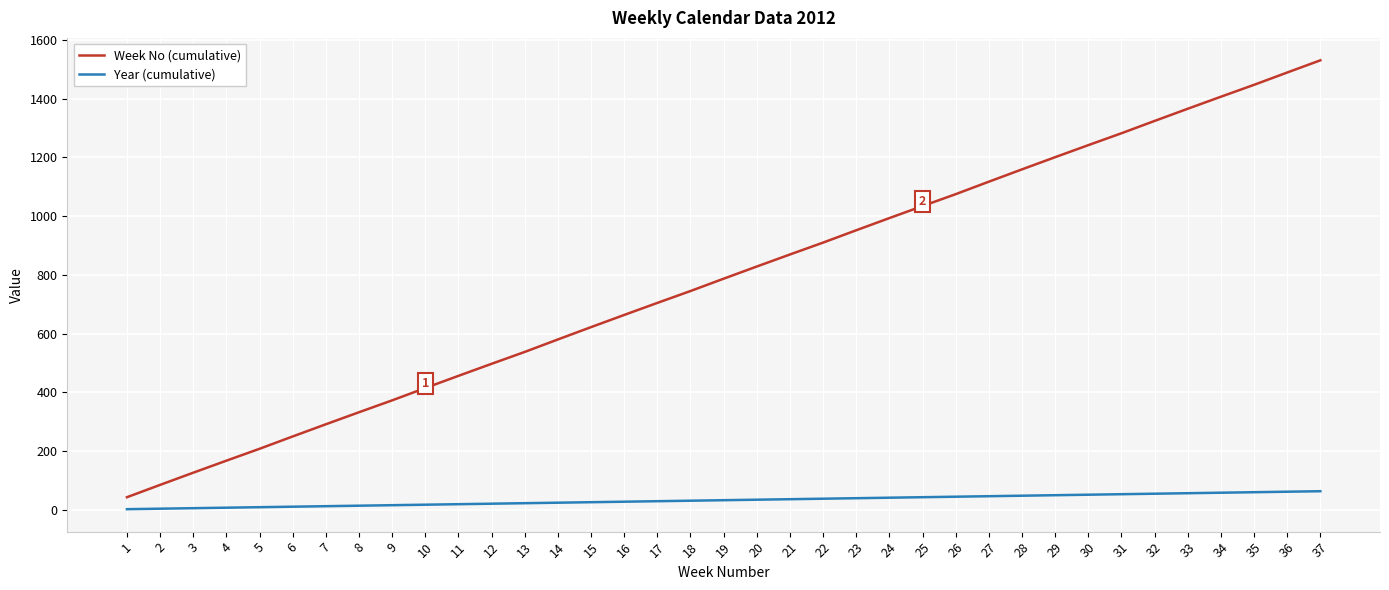

True or false: Year (cumulative) and Week No (cumulative) cross at least once.

False